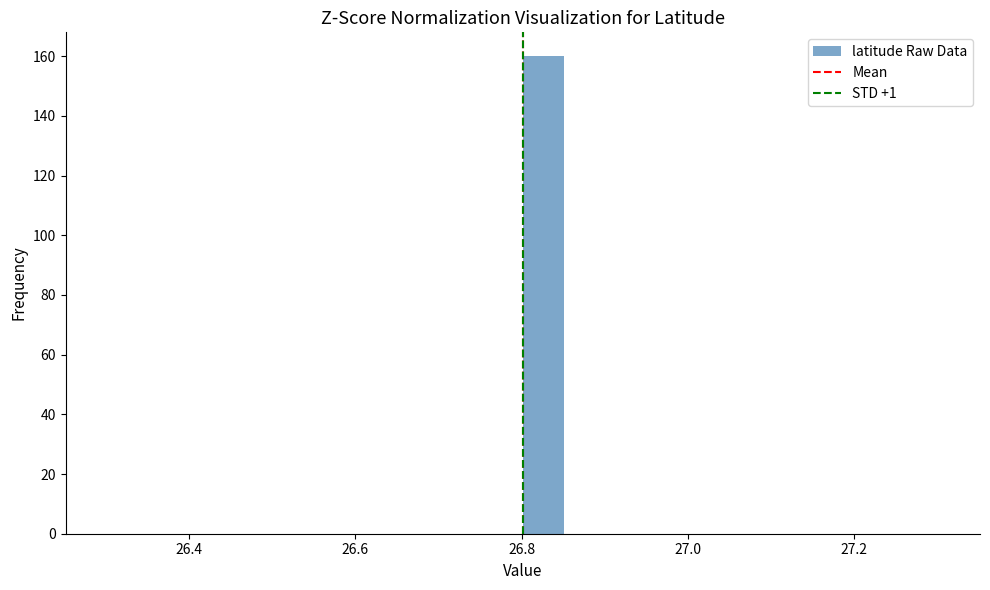

Around what value on the x-axis is the tallest bar? Give the approximate position of its centre, as read against the axis.

26.82